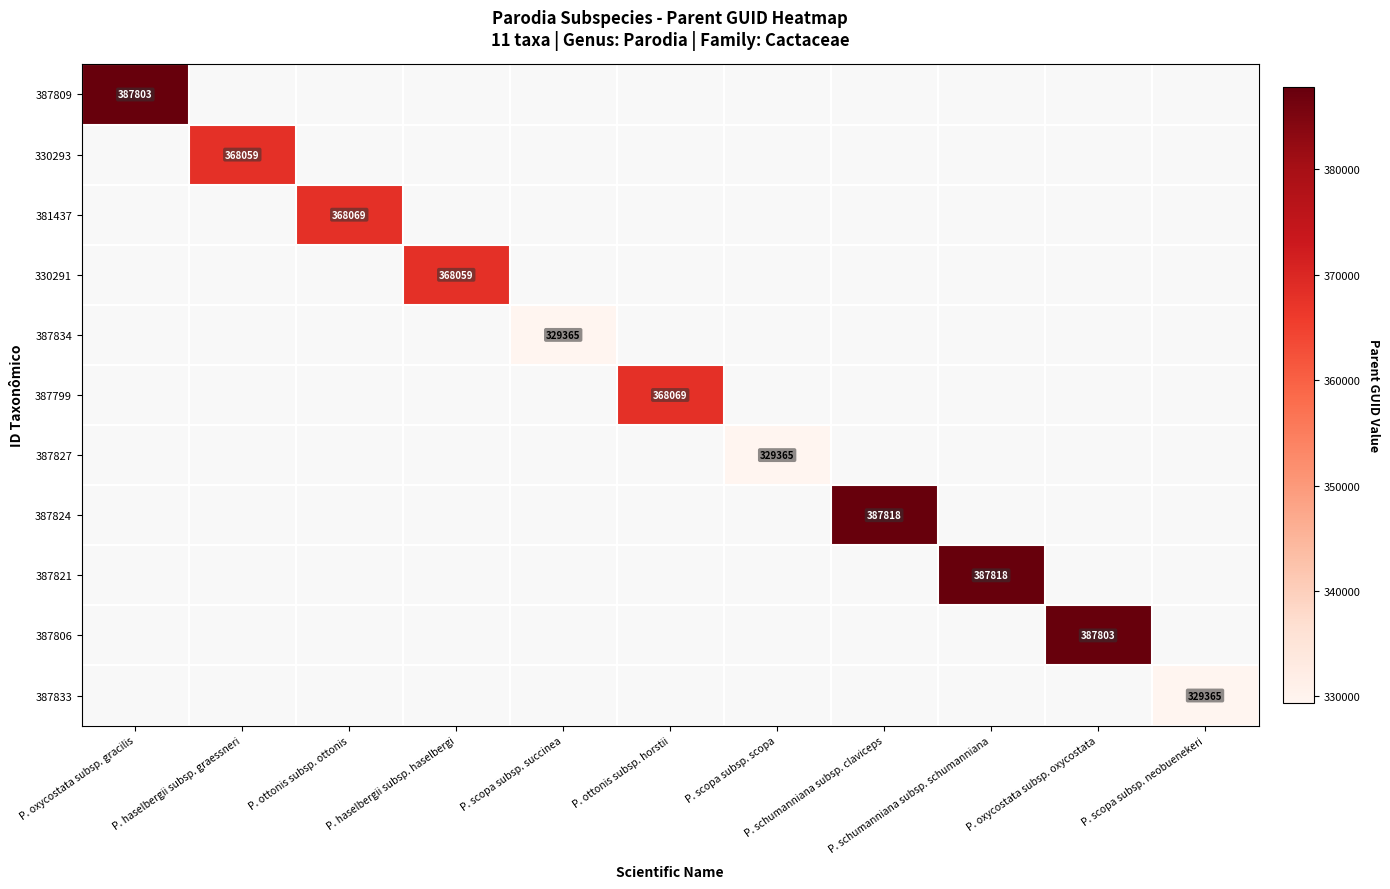

At P. scopa subsp. succinea, list the series in order from largest to smallest.

387809, 330293, 381437, 330291, 387834, 387799, 387827, 387824, 387821, 387806, 387833